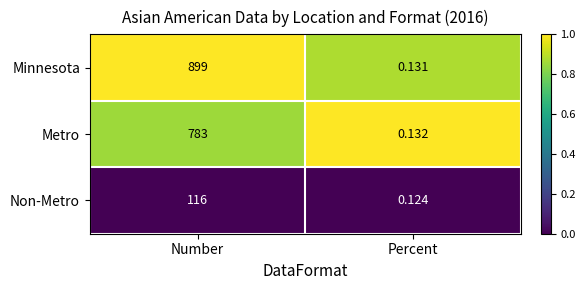

At how many categories does at least one series exceed 0?

2